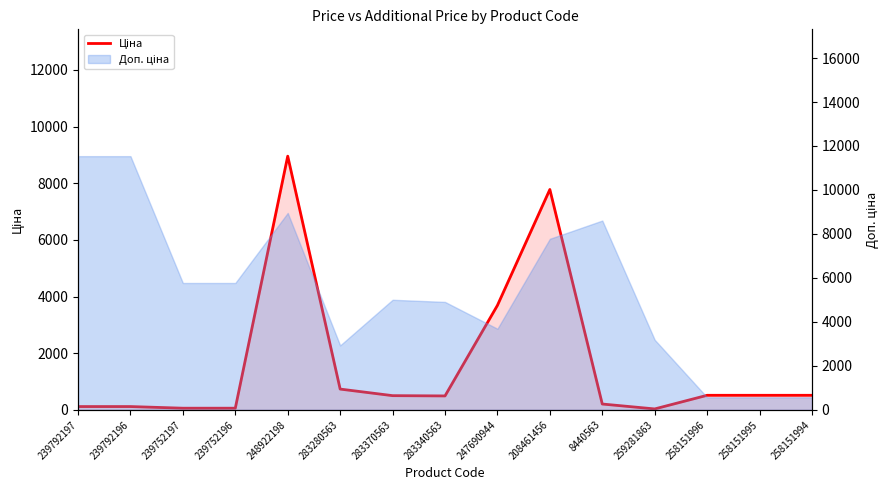

At which label does the data first exceed 500?

248922198